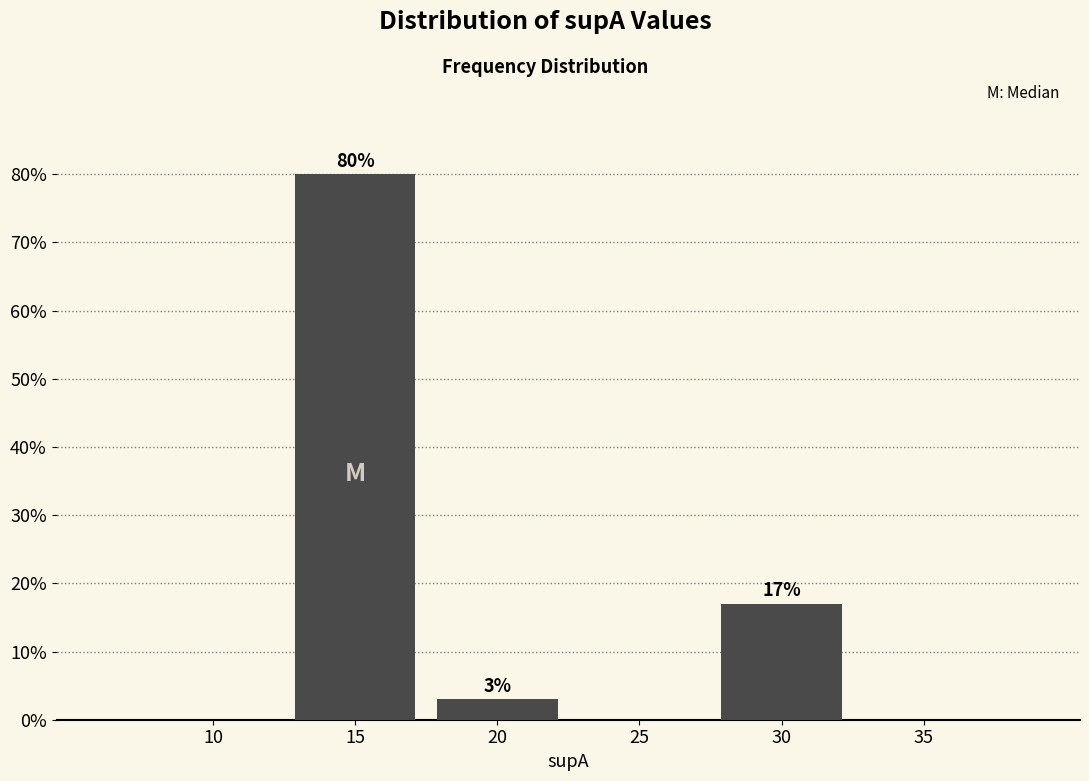

Reading right to left, list all the values displayed in this chart.

35=0	30=17	25=0	20=3	15=80	10=0